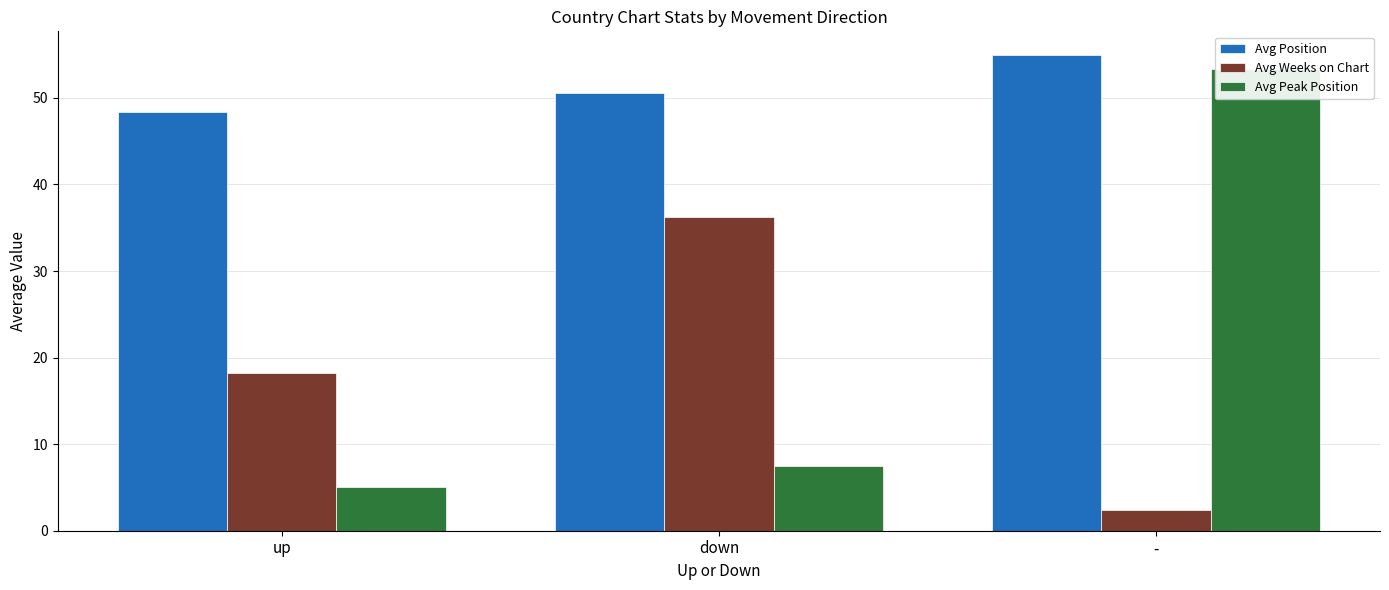

At which label does Avg Peak Position first exceed 7?

down